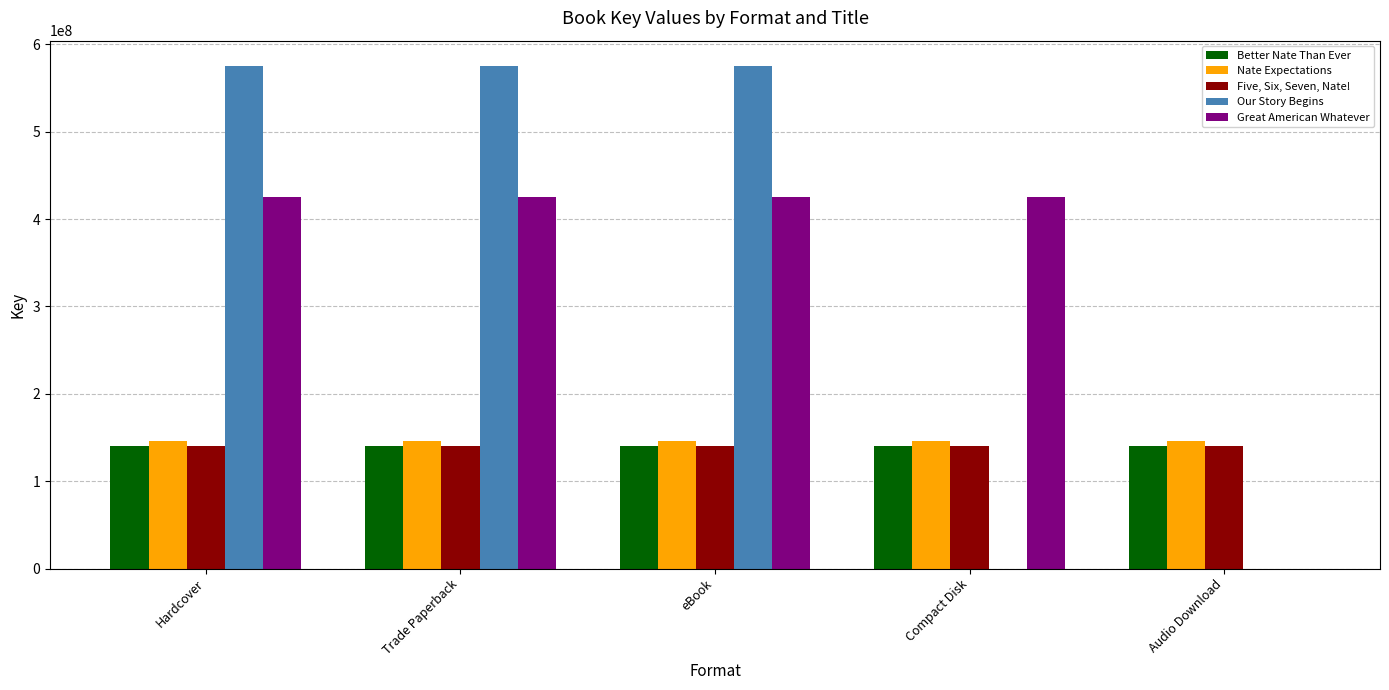

Is it true that Our Story Begins equals 0 at Audio Download?

True